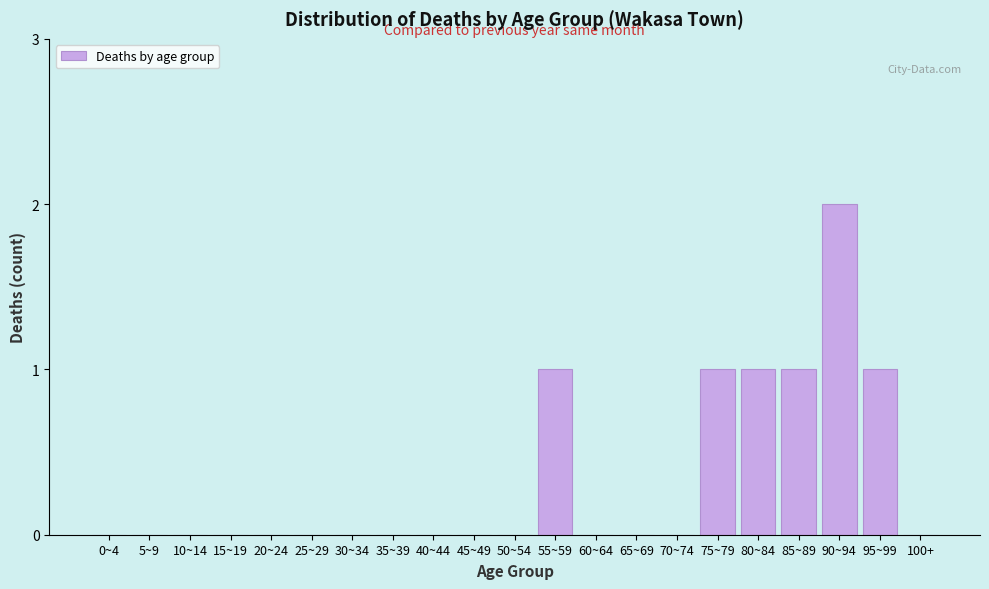

Reading left to right, what are all the values shown in this chart?

0~4=0	5~9=0	10~14=0	15~19=0	20~24=0	25~29=0	30~34=0	35~39=0	40~44=0	45~49=0	50~54=0	55~59=1	60~64=0	65~69=0	70~74=0	75~79=1	80~84=1	85~89=1	90~94=2	95~99=1	100+=0